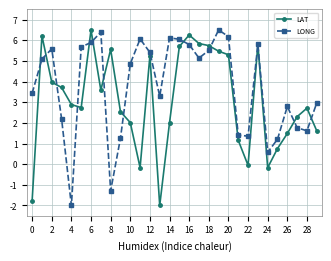

What are all the series names shown in the legend?

LAT, LONG